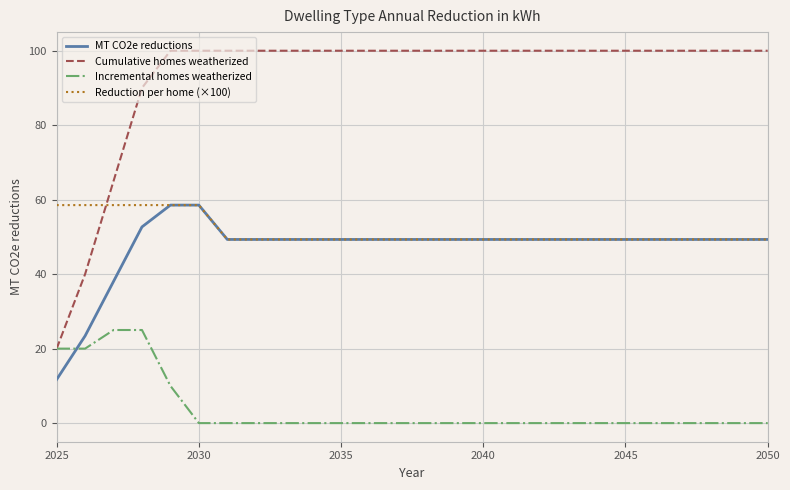

Which series has the largest total across all categories?

Cumulative homes weatherized